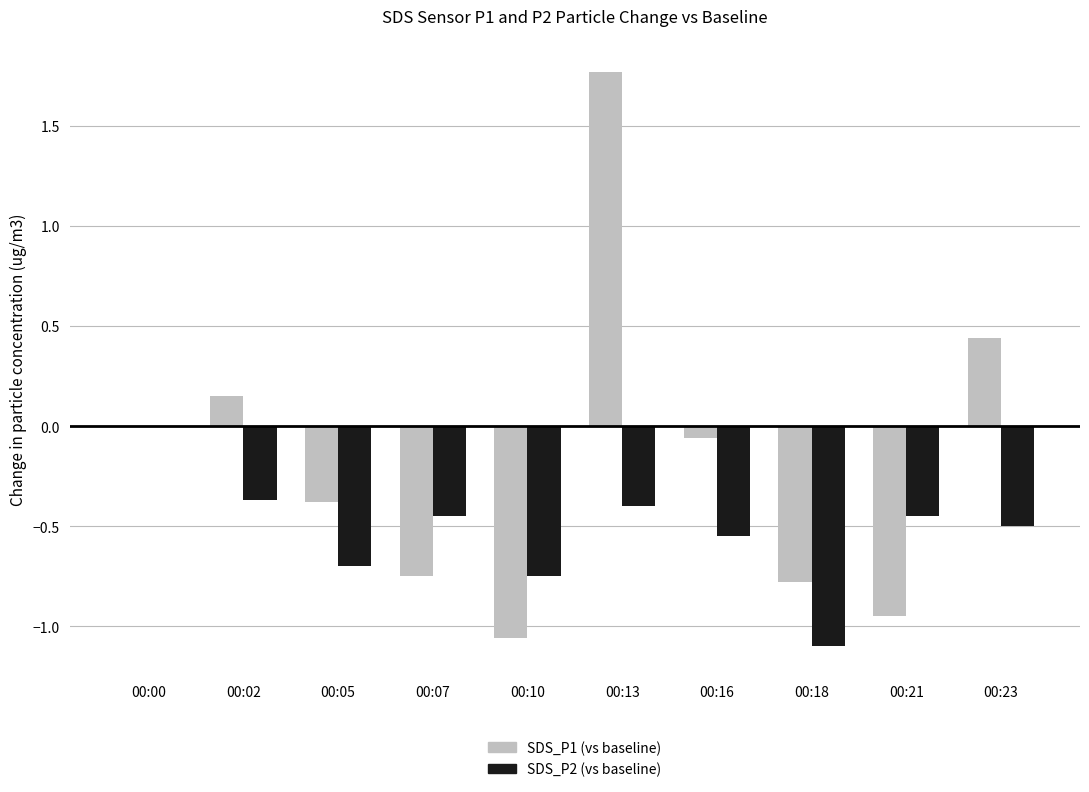

What is the maximum value shown in the chart?

1.8